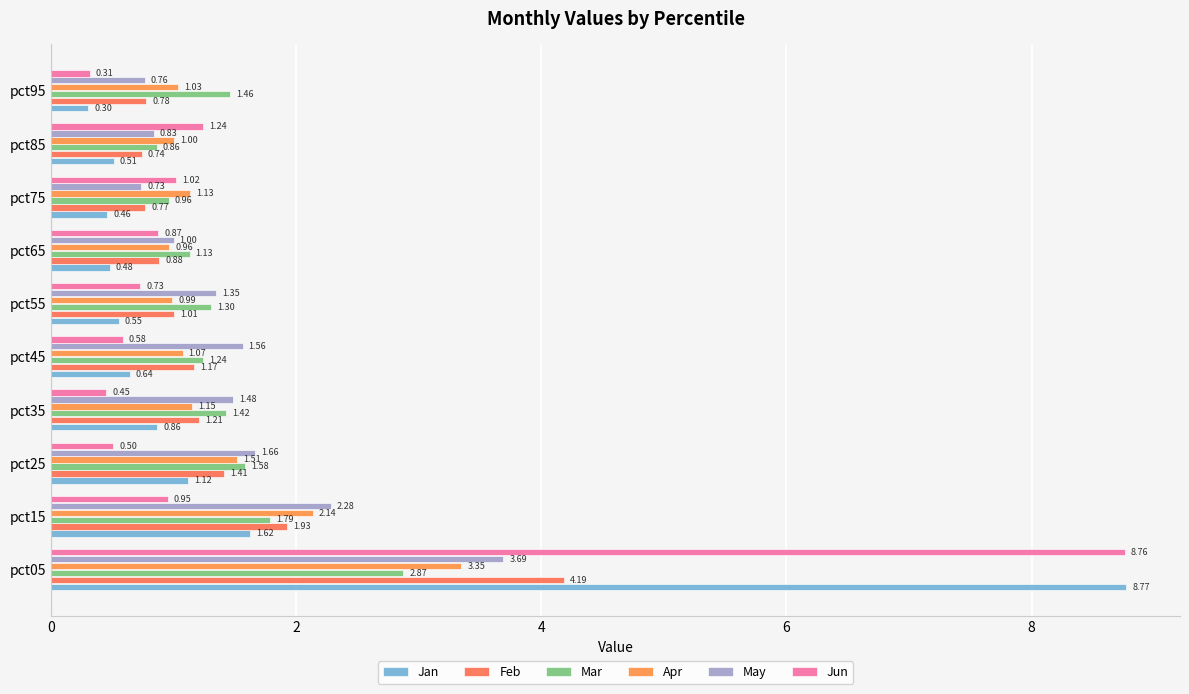

List the series in order of their peak value, lowest first.

Mar, Apr, May, Feb, Jun, Jan